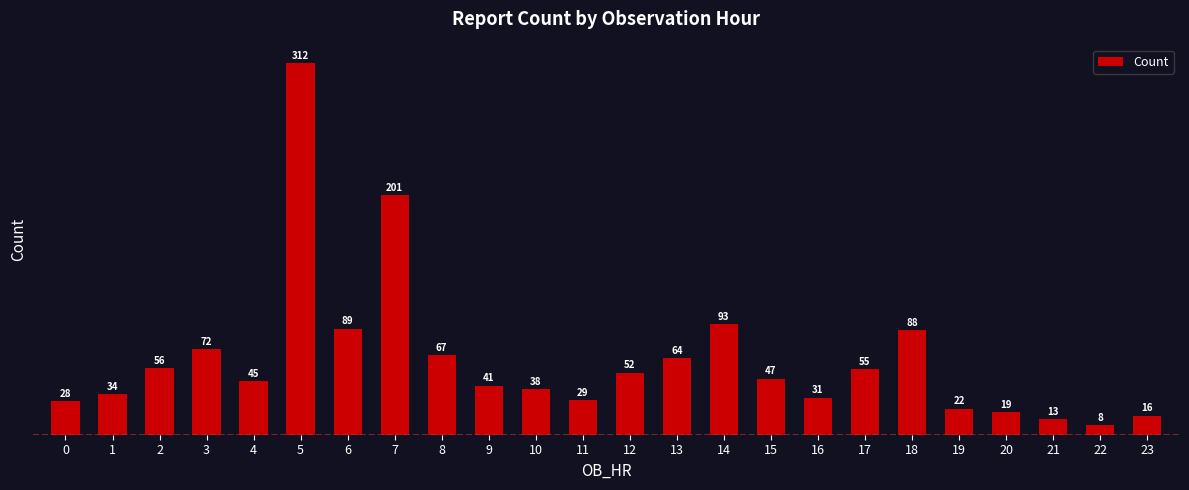

Reading left to right, transcribe all the data shown in this chart.

0=28	1=34	2=56	3=72	4=45	5=312	6=89	7=201	8=67	9=41	10=38	11=29	12=52	13=64	14=93	15=47	16=31	17=55	18=88	19=22	20=19	21=13	22=8	23=16